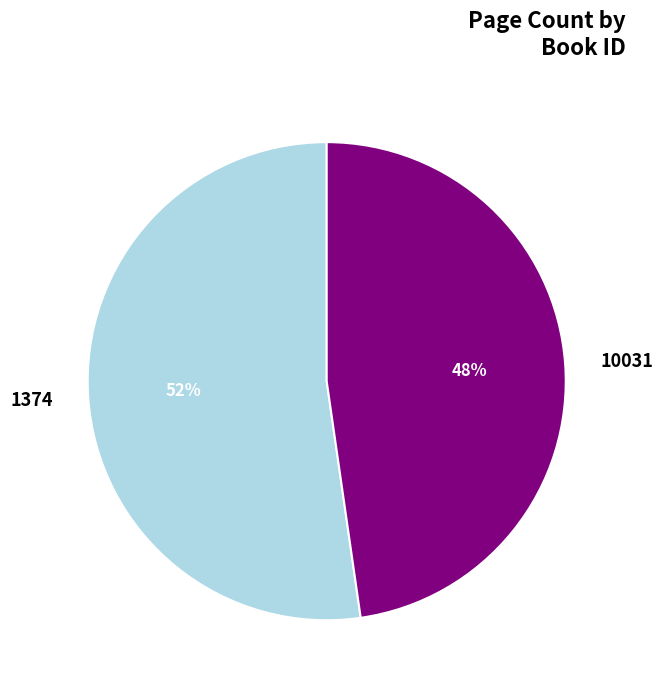

Rank the categories by value from lowest to highest.

10031, 1374